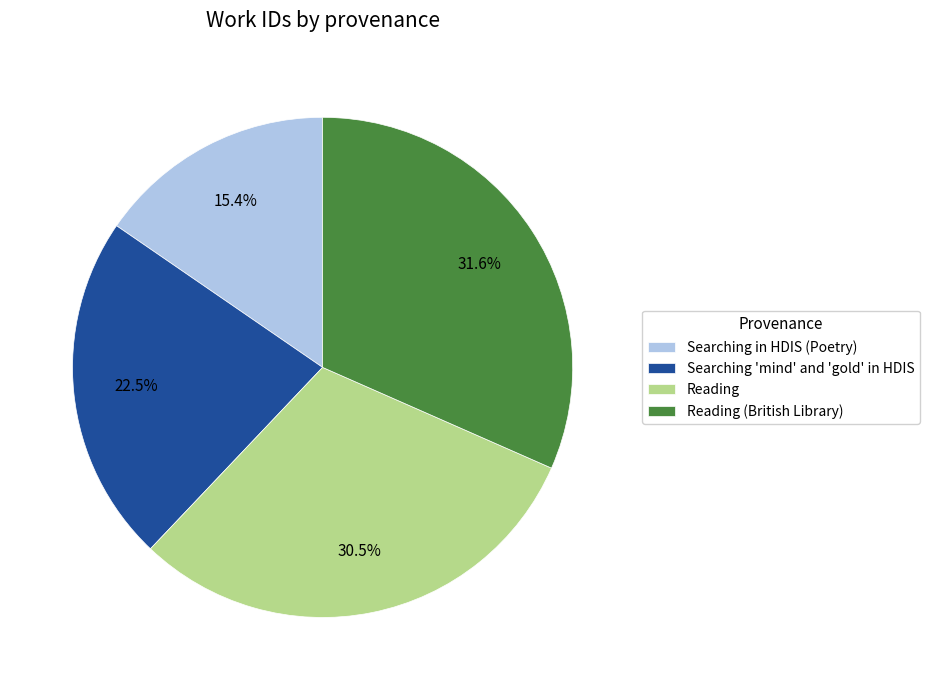

Approximately how many times larger is the value at Searching 'mind' and 'gold' in HDIS compared to Searching in HDIS (Poetry)?

1.5